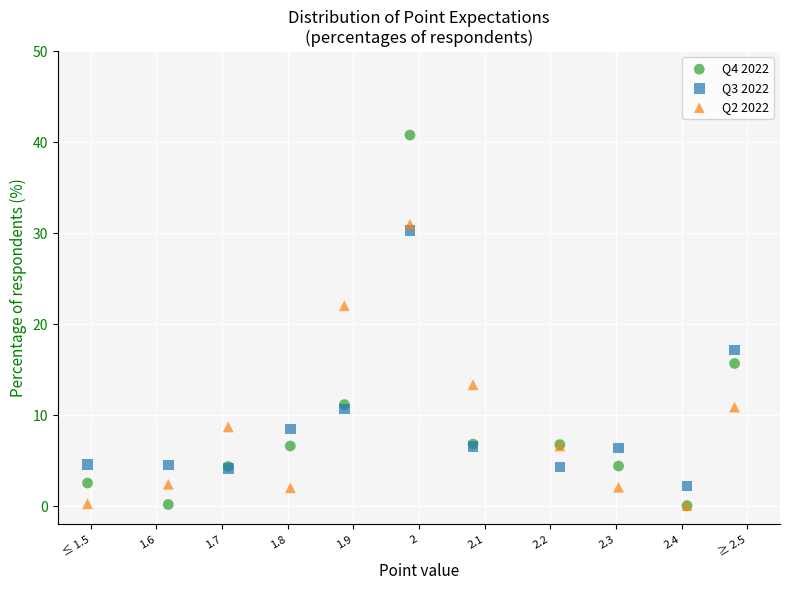

Which series reaches the maximum Y coordinate?

Q4 2022